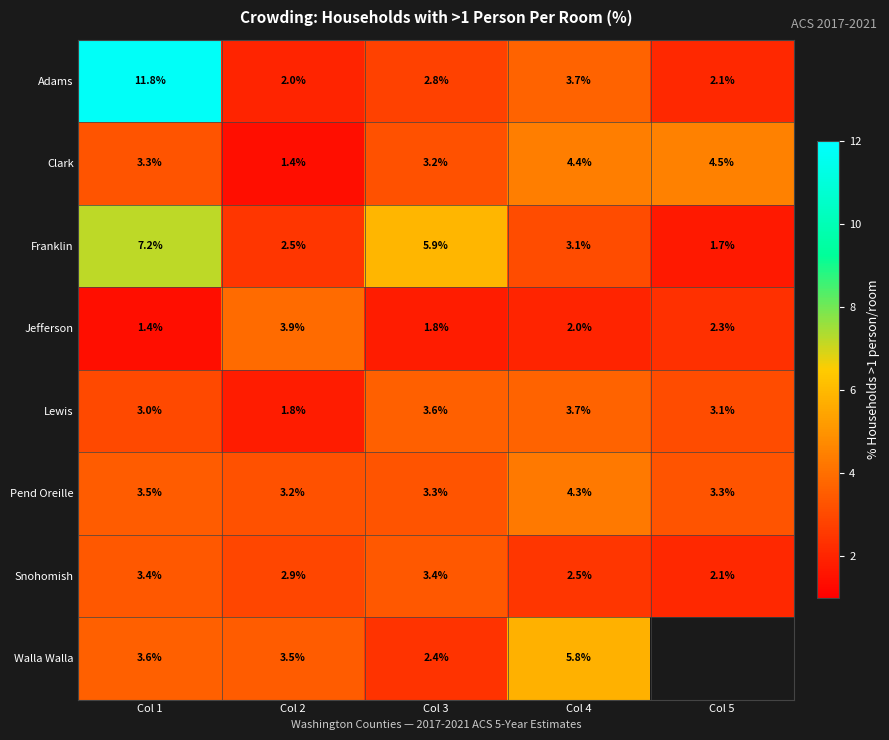

Rank the series at Col 3 from highest to lowest value.

Franklin, Lewis, Snohomish, Pend Oreille, Clark, Adams, Walla Walla, Jefferson